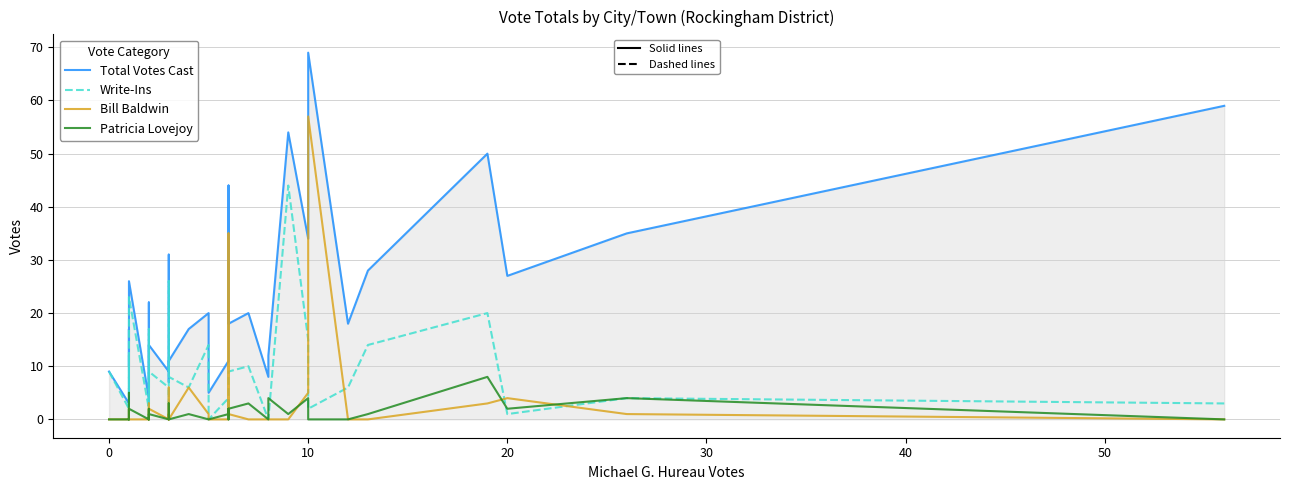

What is the label of the 32nd point from the left?

10